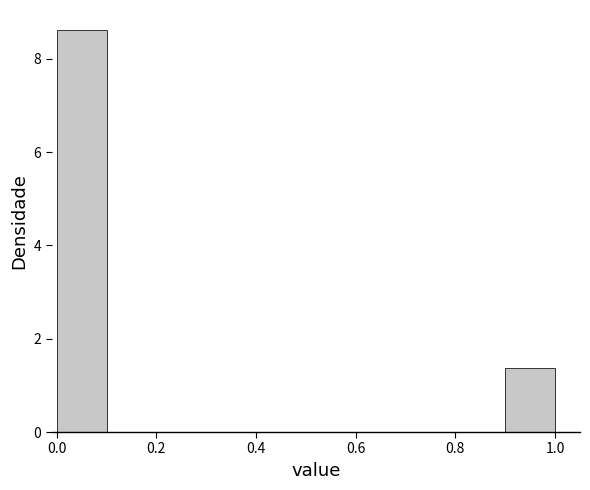

How tall is the bar that spans 0.0 to 0.1 on the x-axis? The values are not printed on the chart, so give them approximately, as read against the axis.

8.6